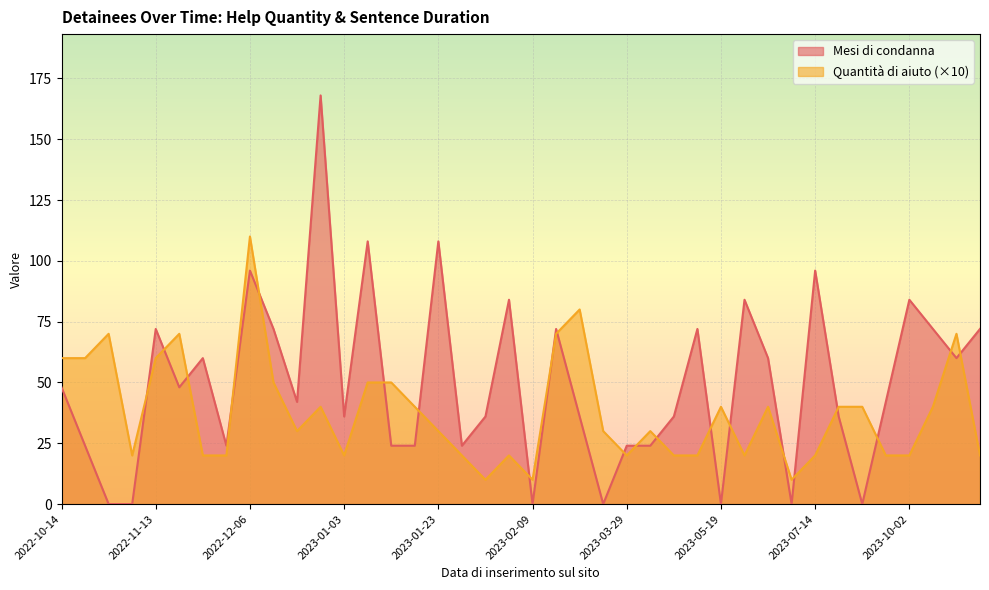

Which category has the lowest value across all series?

2023-08-04